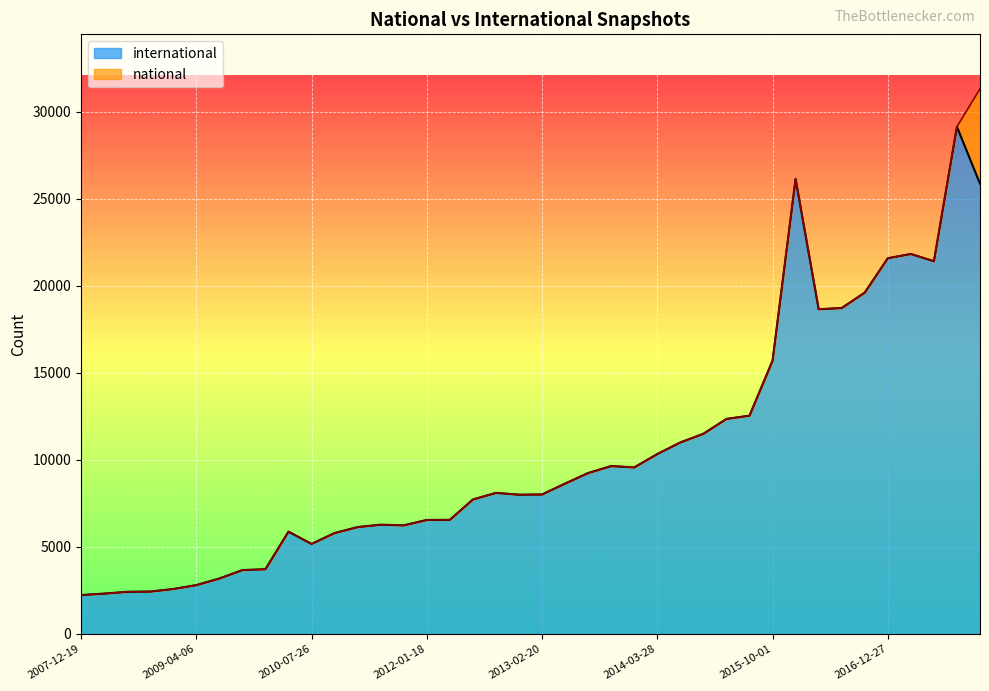

How many data points are less than 8105?

20